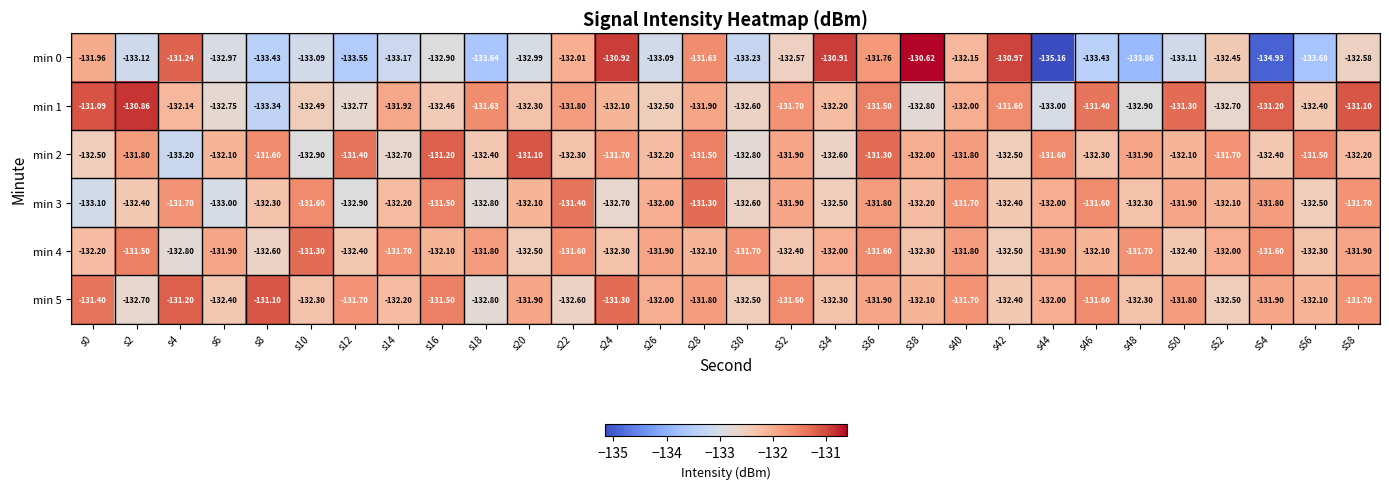

Is the value of min 4 at s32 greater than the value of min 0 at s2?

Yes